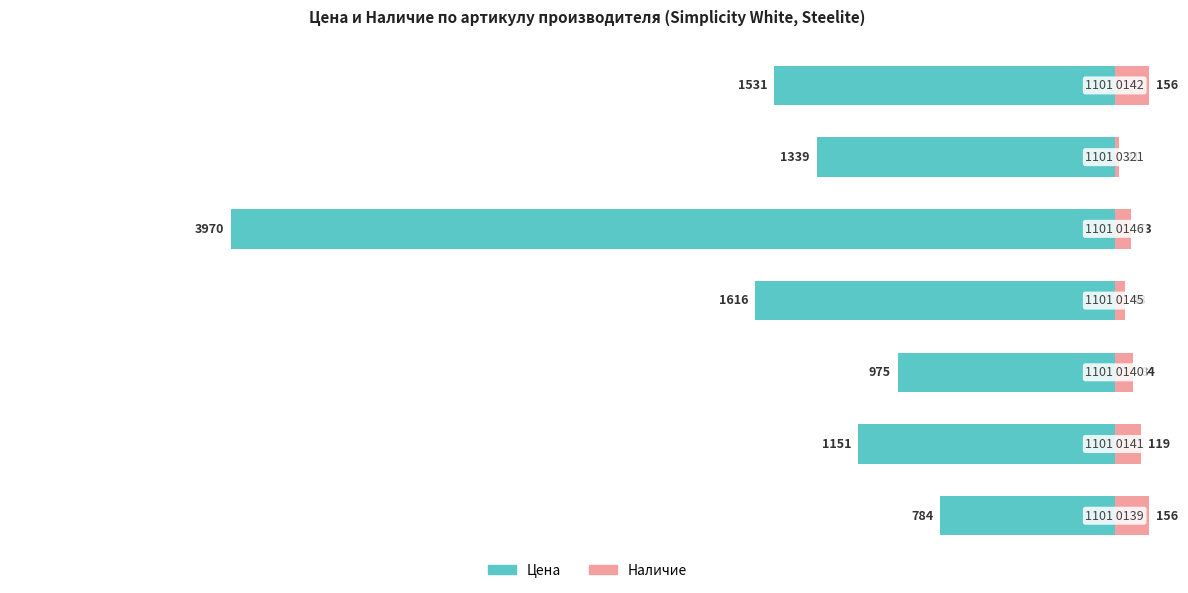

The value of Наличие at −3000 is 84. True or false?

True